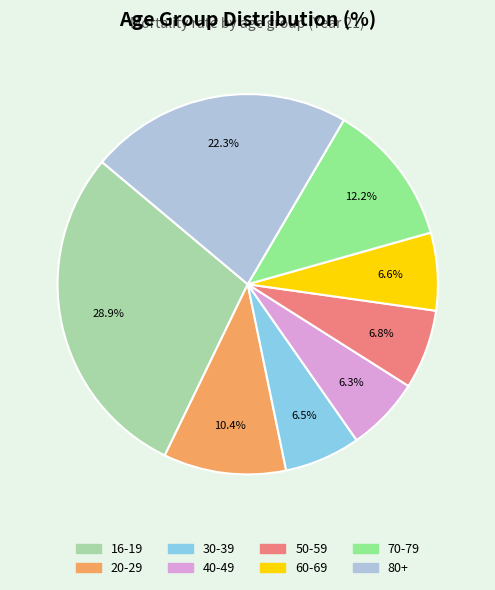

Is the sum of 20-29 and 50-59 greater than half?

No